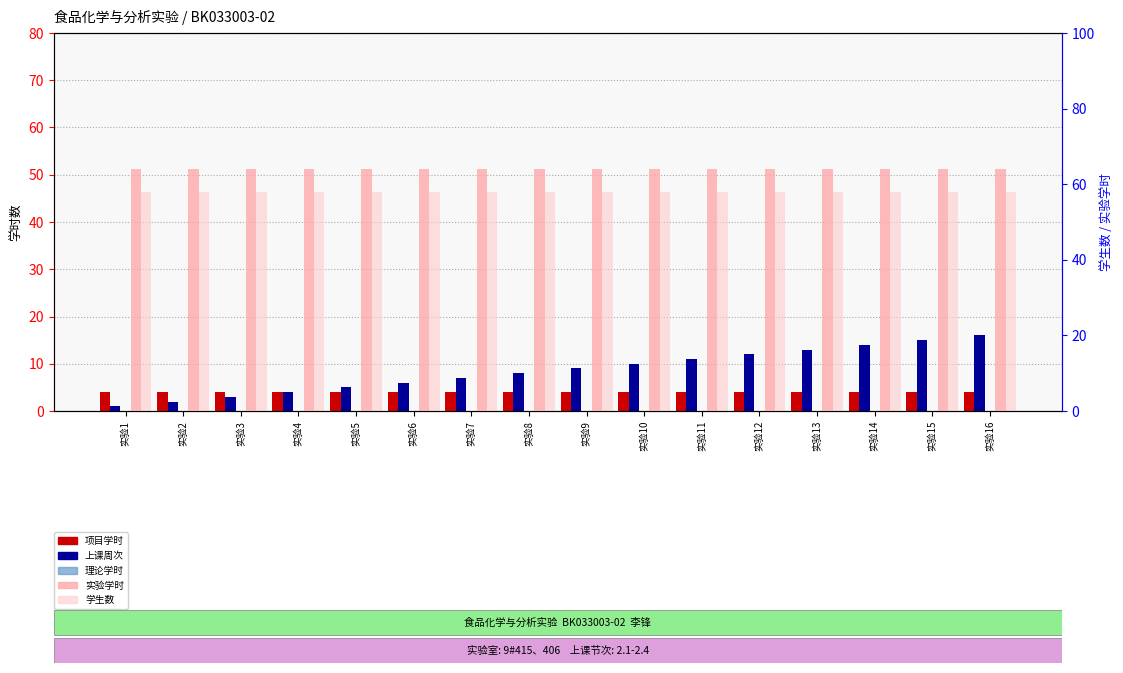

Is it true that 学生数 equals 23 at 实验13?

False